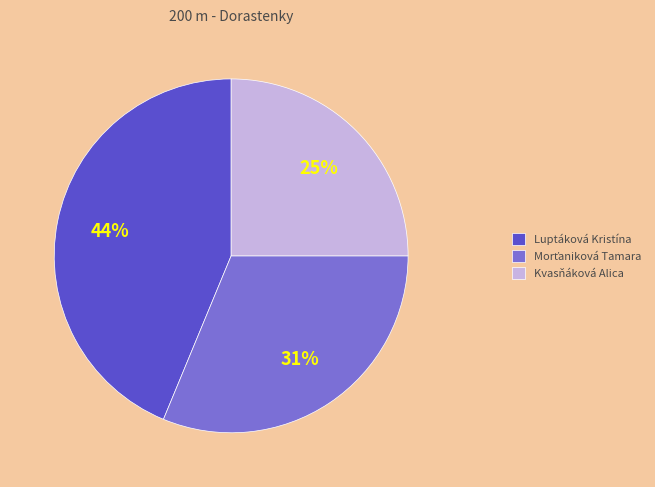

To the nearest percent, what is the difference between the Luptáková Kristína and Kvasňáková Alica slice percentages?

19%